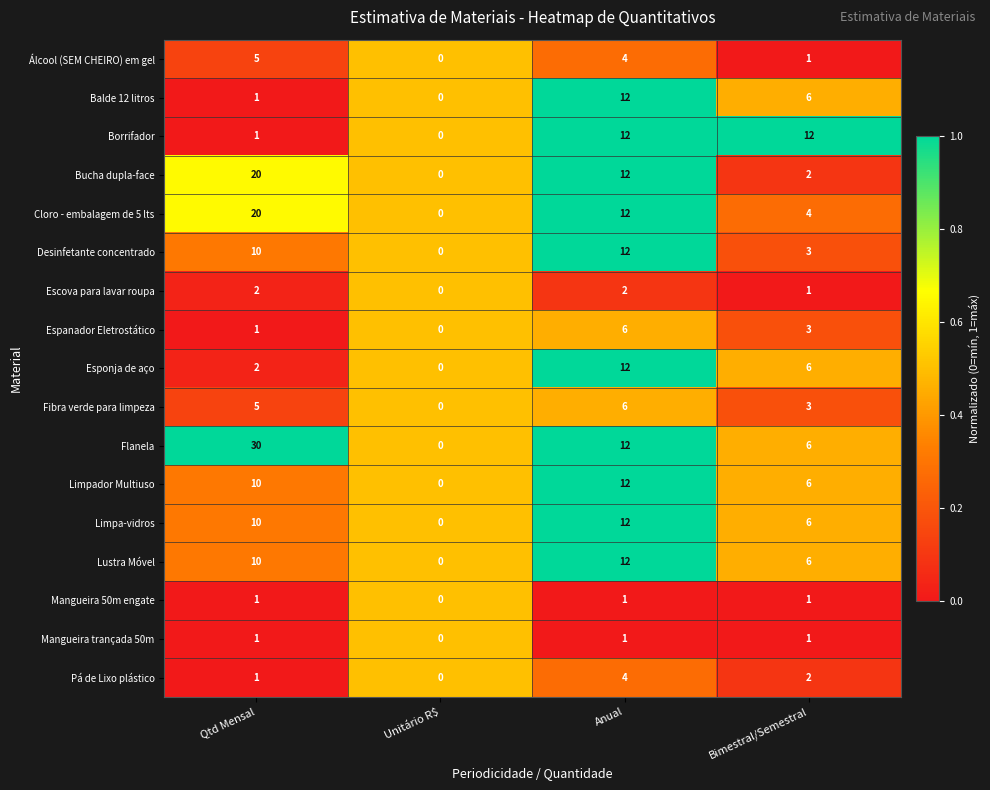

Which category has the highest value across all series?

Qtd Mensal